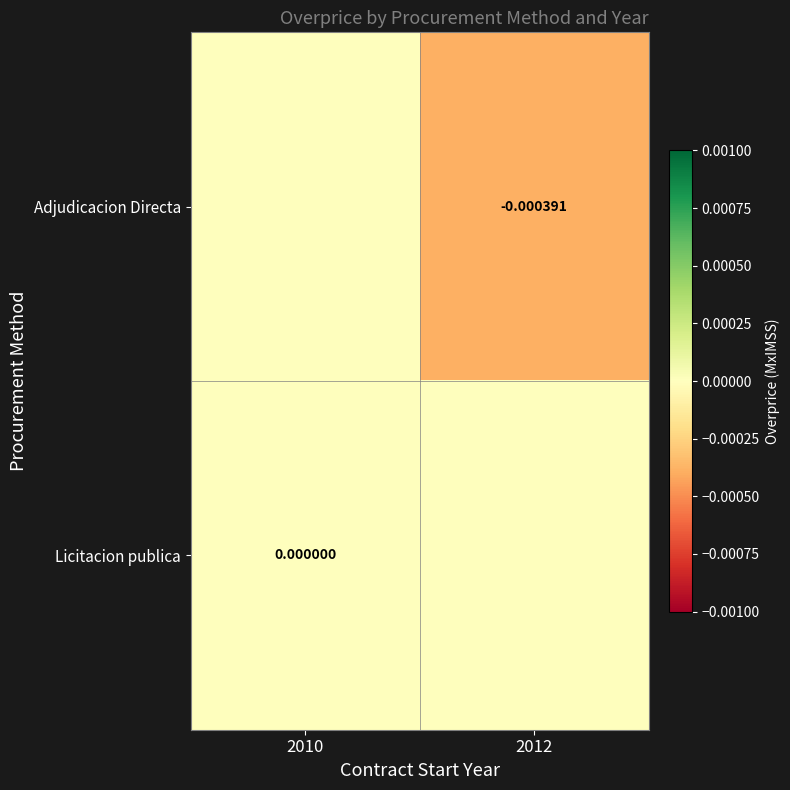

Is the value of Adjudicacion Directa at 2012 greater than the value of Licitacion publica at 2010?

No